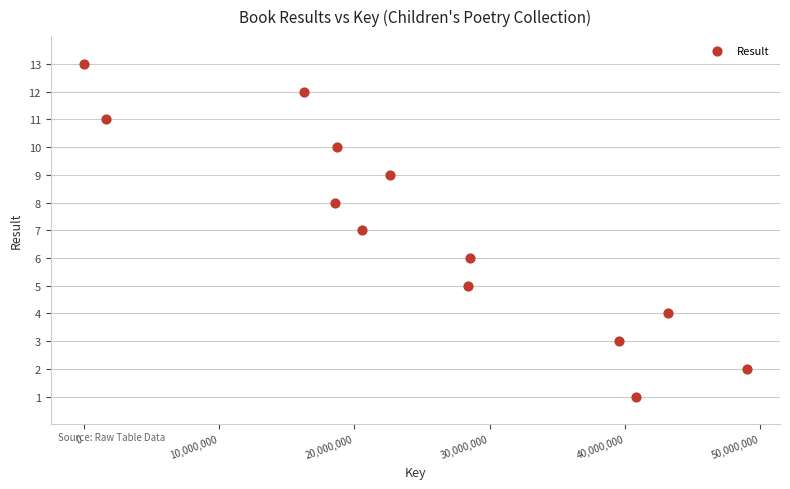

What is the range of Y values (max minus min)?

12